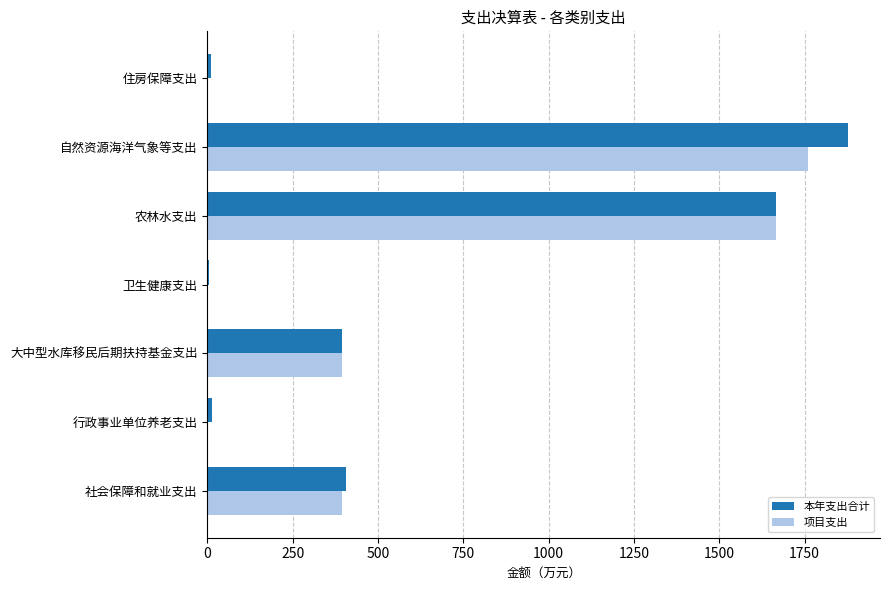

At which label is 本年支出合计 closest to 941?

社会保障和就业支出